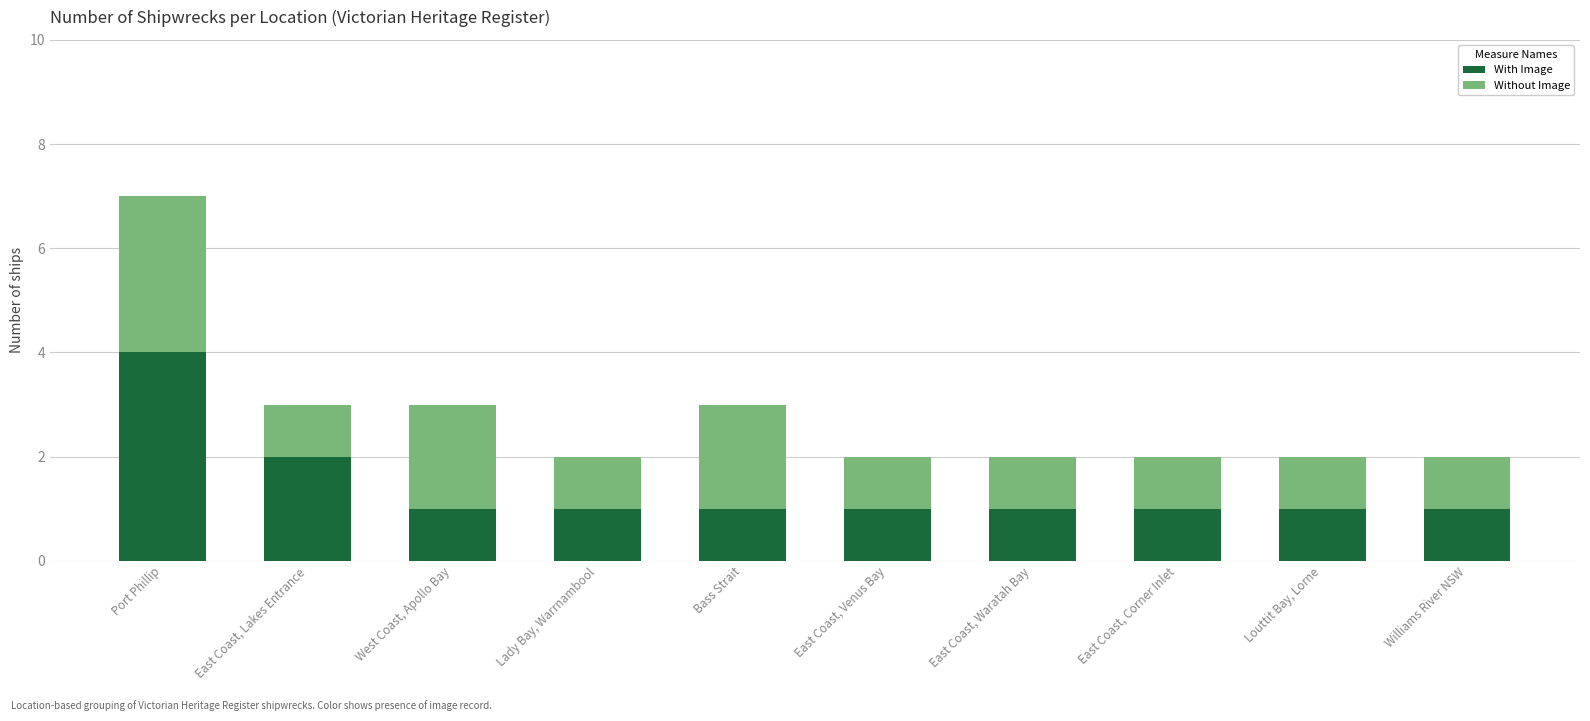

What is the total value across all series at East Coast, Waratah Bay?

2